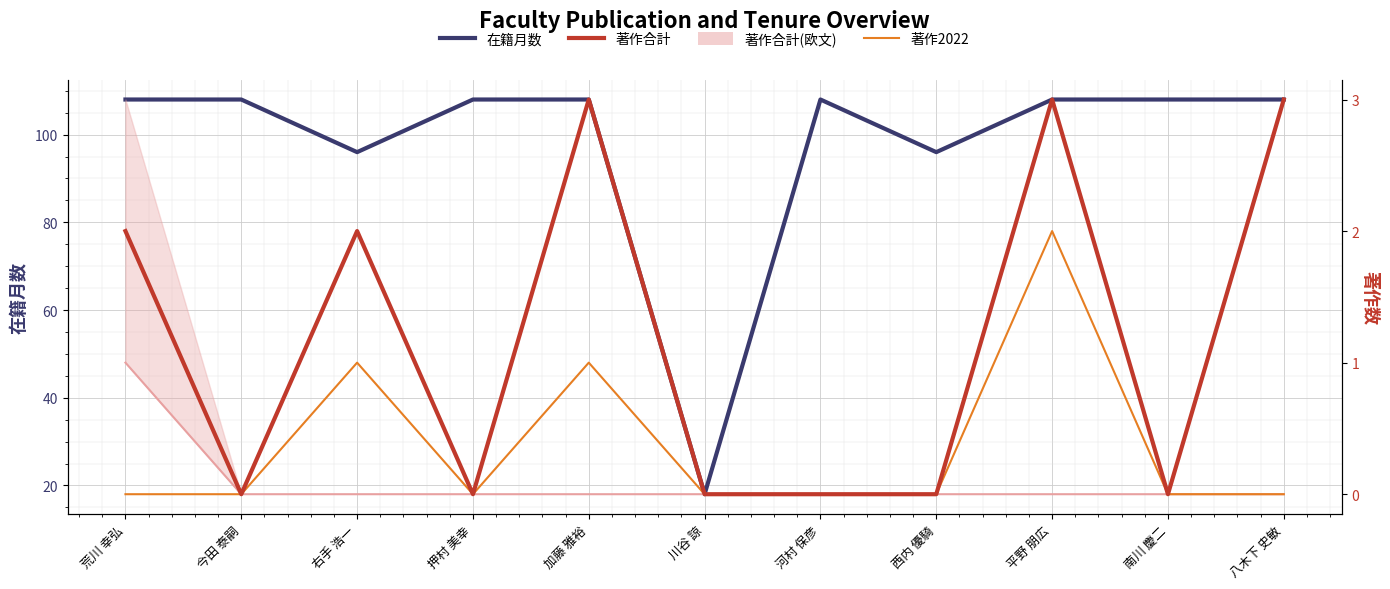

True or false: 著作合計 and 在籍月数 cross at least once.

False